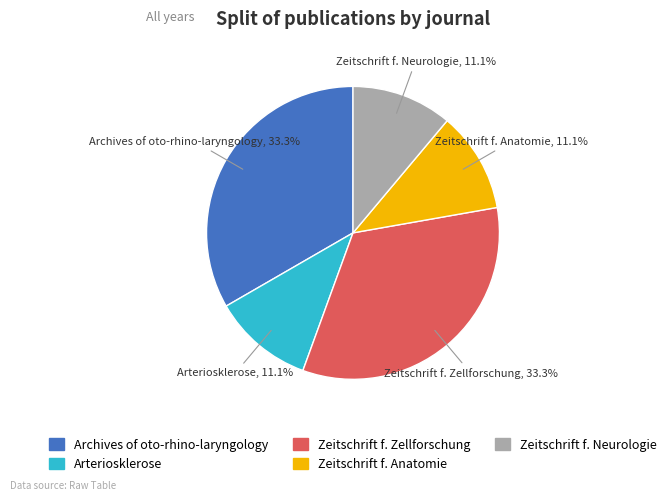

Does Zeitschrift f. Neurologie represent more than half of the total?

No